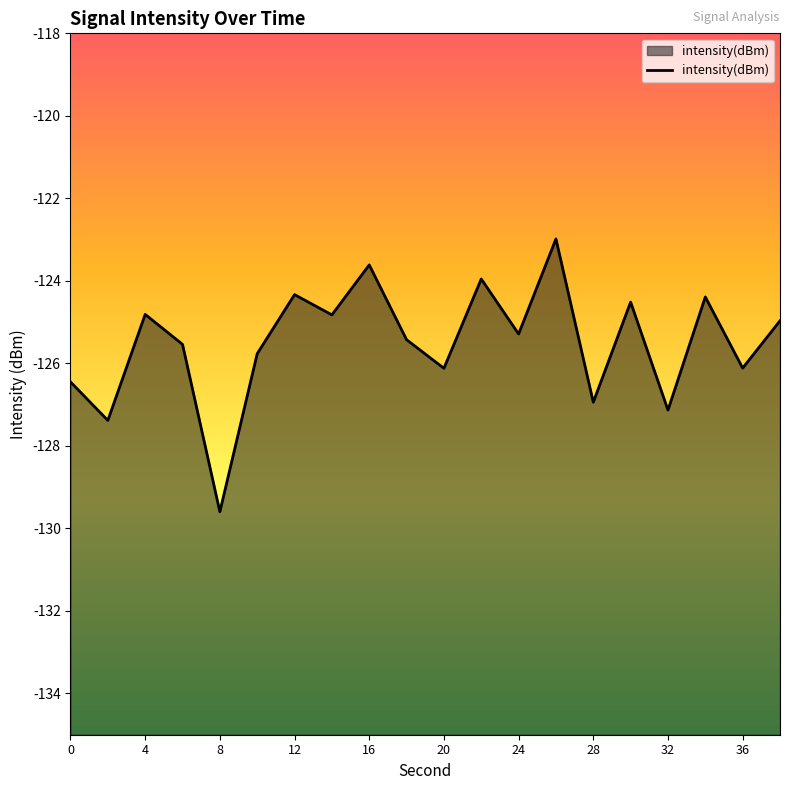

Reading left to right, list all the values displayed in this chart.

-126.4	-127.4	-124.8	-125.5	-129.6	-125.8	-124.3	-124.8	-123.6	-125.4	-126.1	-124.0	-125.3	-123.0	-126.9	-124.5	-127.1	-124.4	-126.1	-125.0